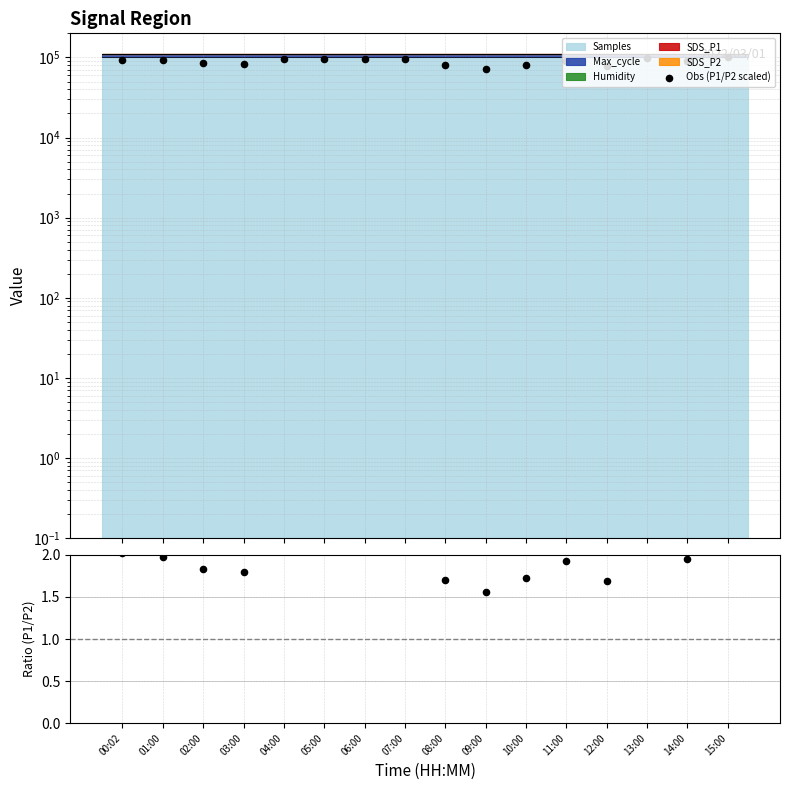

At how many categories does at least one series exceed 52601?

16